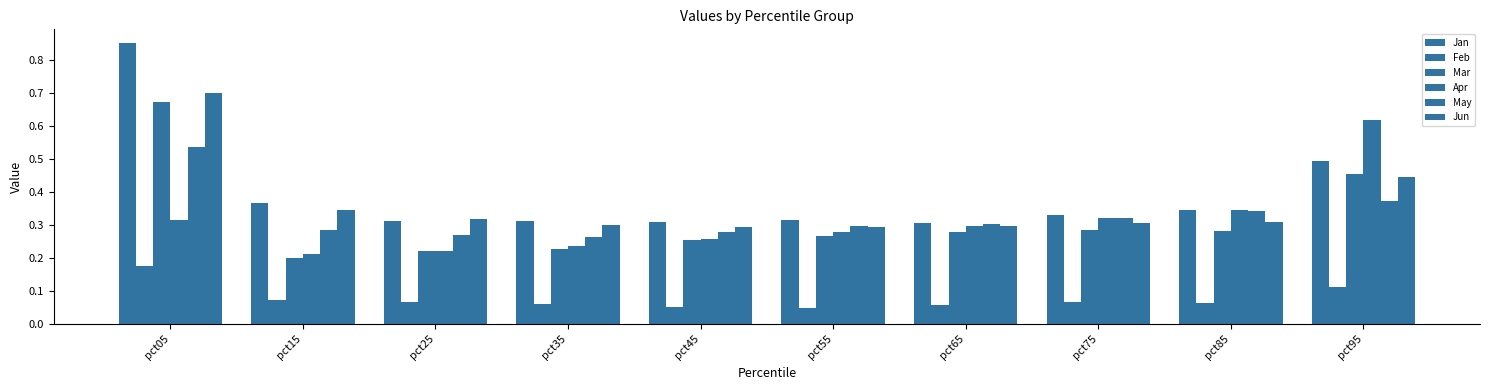

Does the chart contain stacked bars?

No